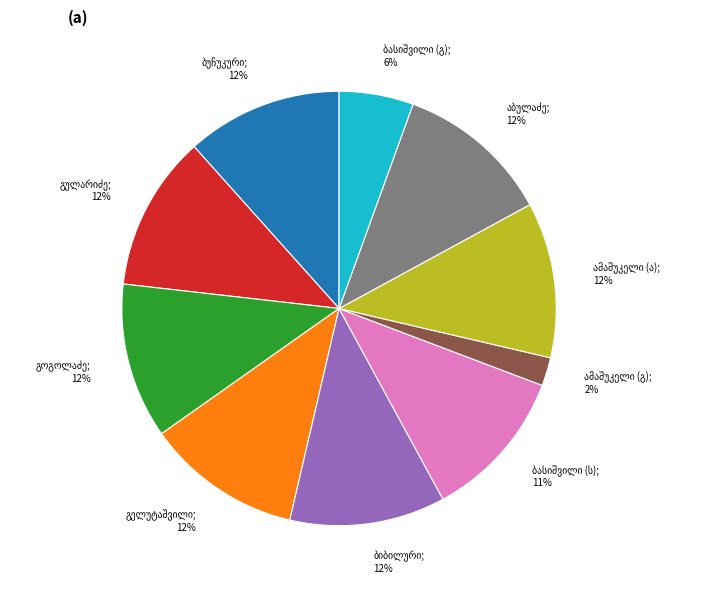

Is there any slice that represents more than half of the pie?

No